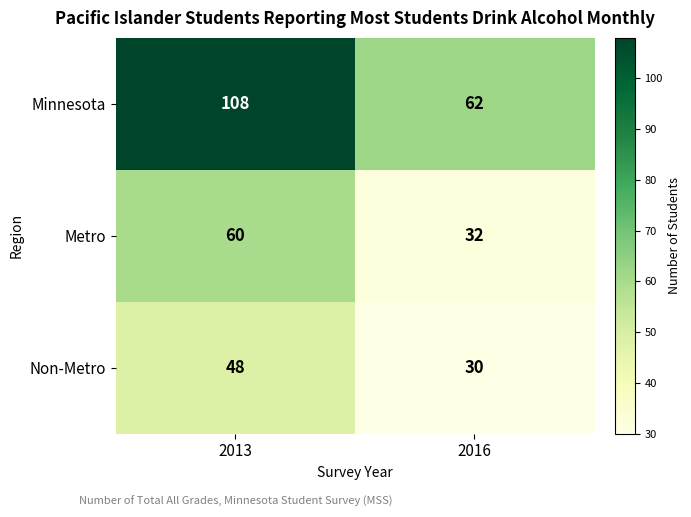

The value of Minnesota at 2013 is 108. True or false?

True